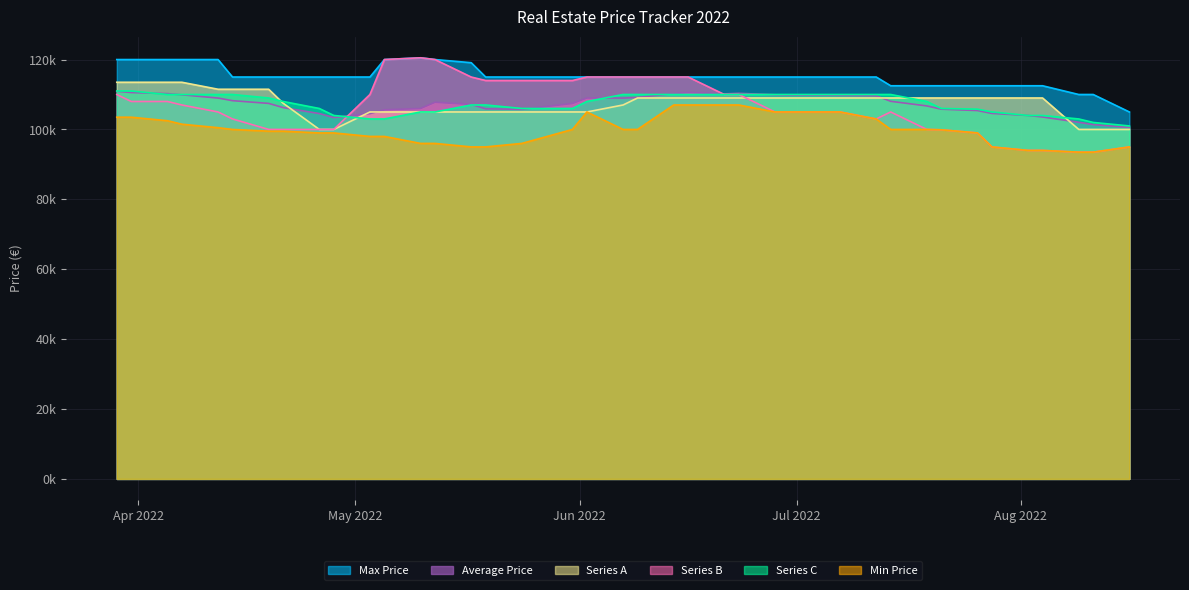

How many data points in Col4_val are less than 109000?

16